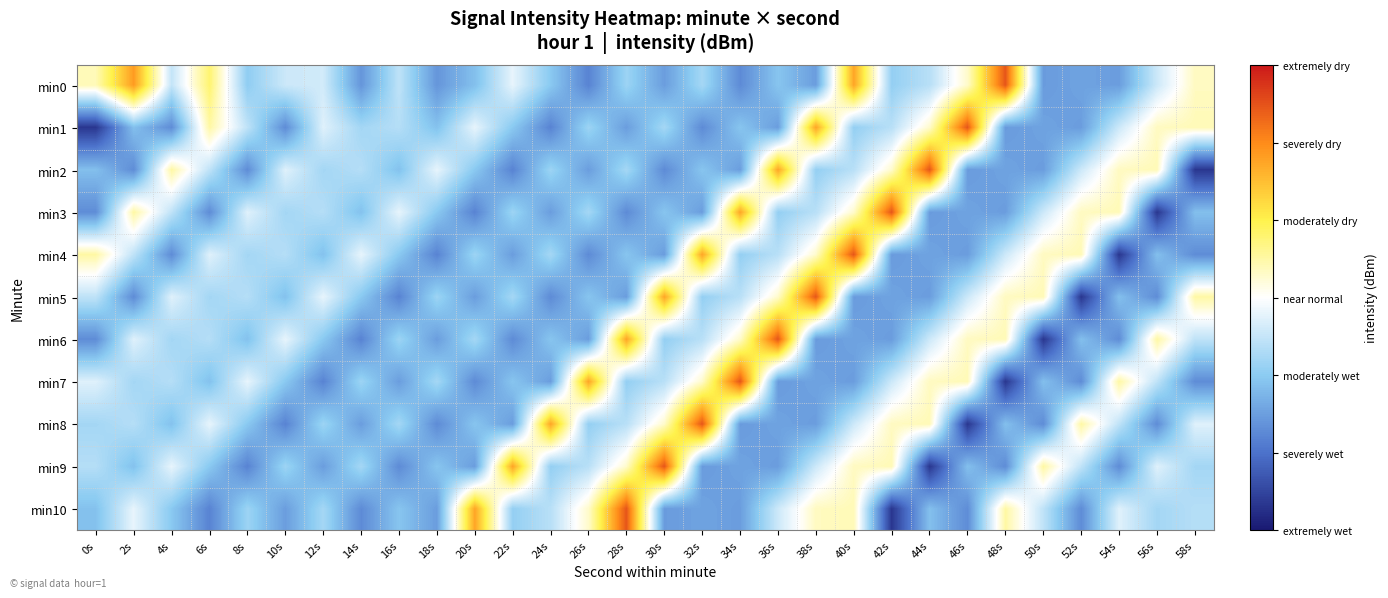

At how many categories does at least one series exceed -134?

17